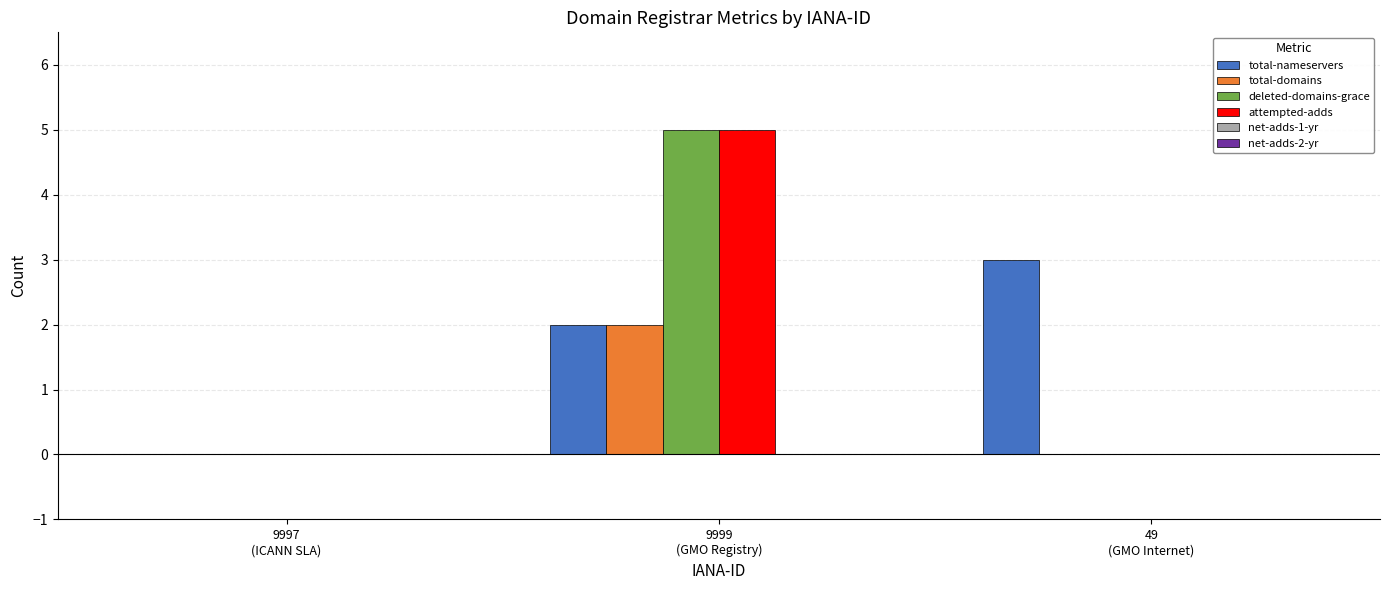

What is the sum of all deleted-domains-grace values?

5